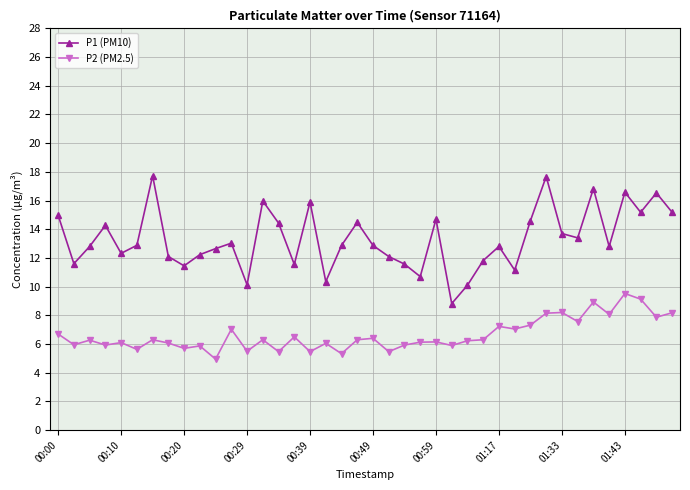

Which series has the largest range (max minus min)?

P1 (PM10)